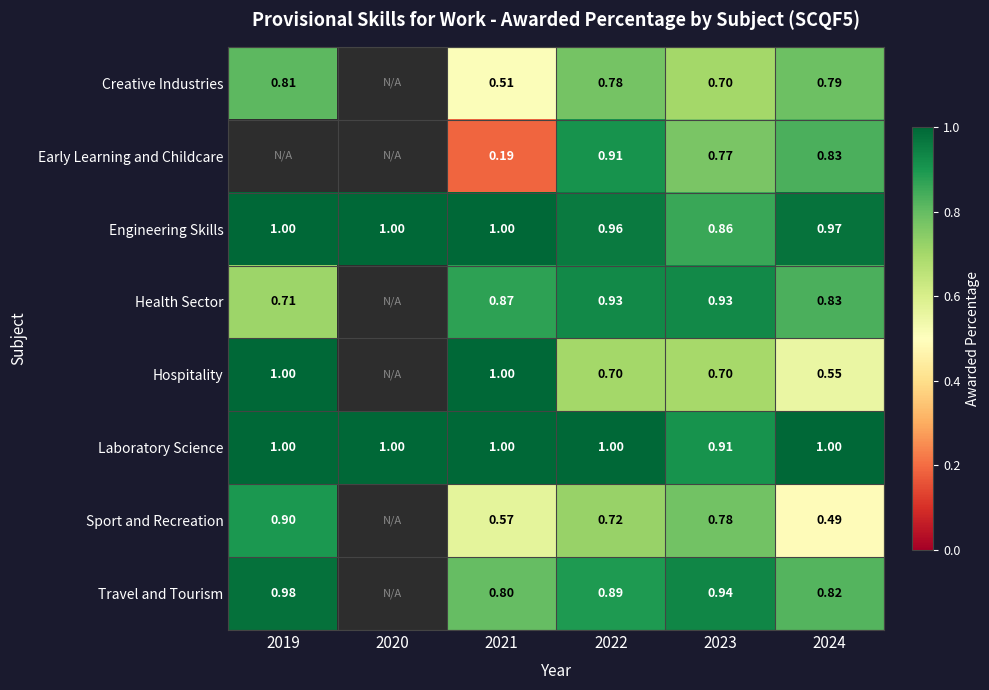

Rank the series at 2024 from highest to lowest value.

Laboratory Science, Engineering Skills, Early Learning and Childcare, Health Sector, Travel and Tourism, Creative Industries, Hospitality, Sport and Recreation